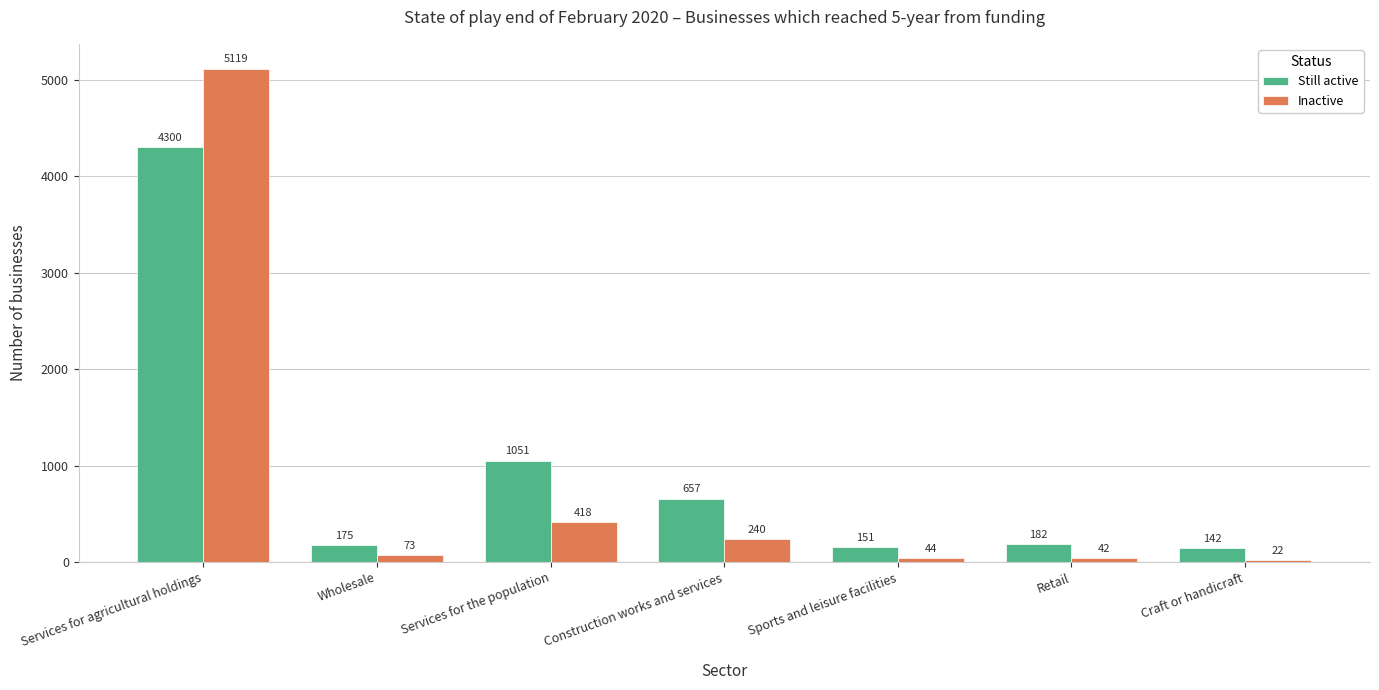

How many values in the Still active series are below 182?

3